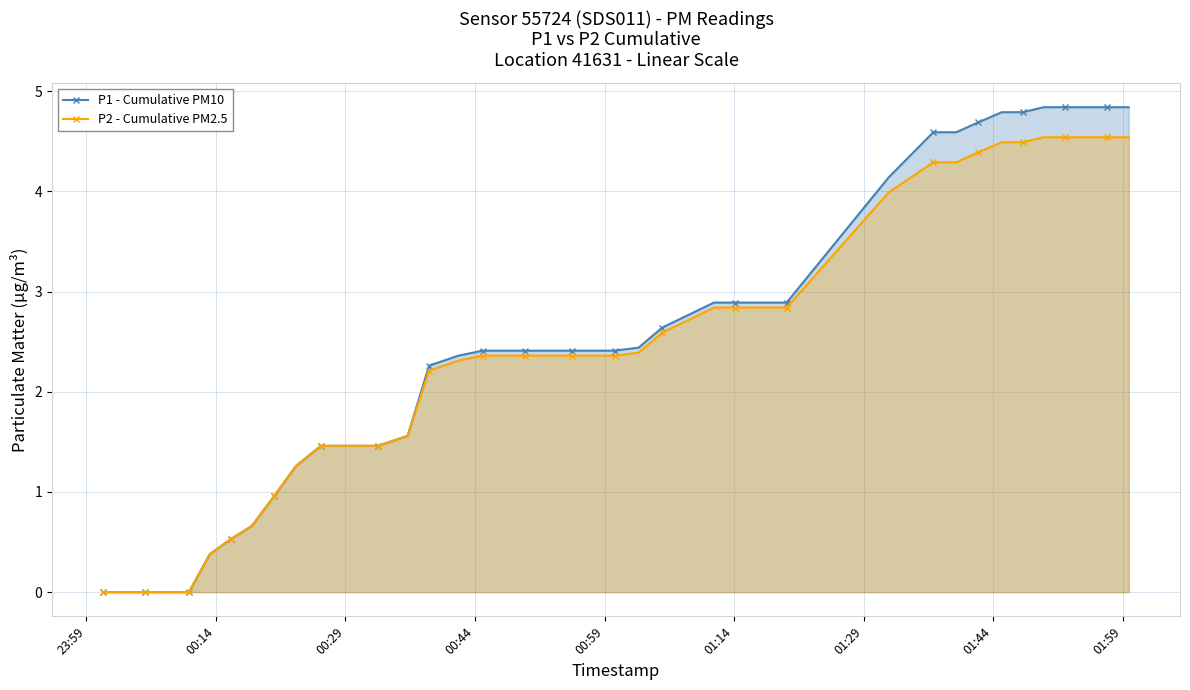

True or false: P1 - Cumulative PM10 and P2 - Cumulative PM2.5 cross at least once.

False